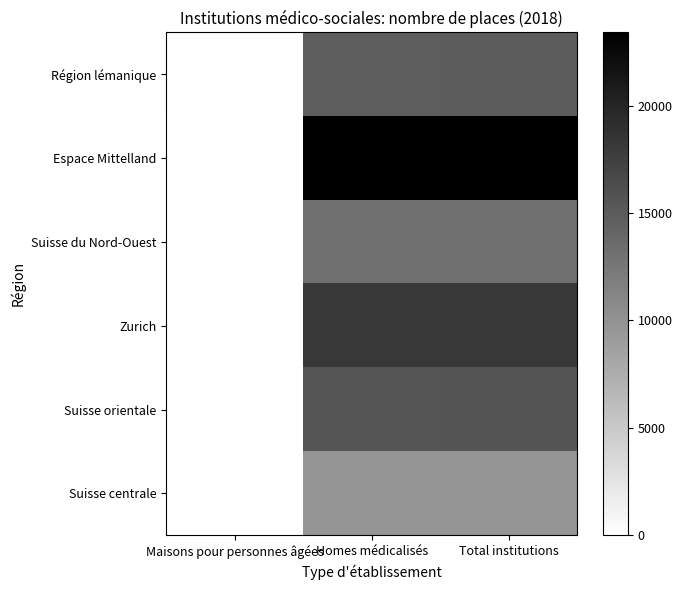

Which series has the widest spread of values?

Espace Mittelland